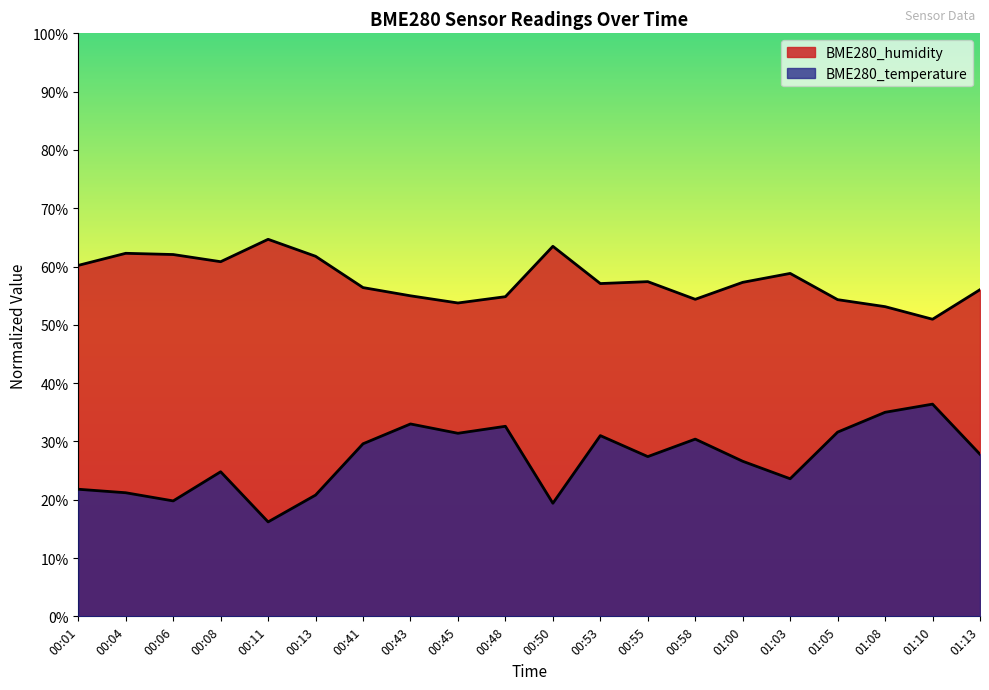

What is the lowest value of the BME280_temperature series?

16.2